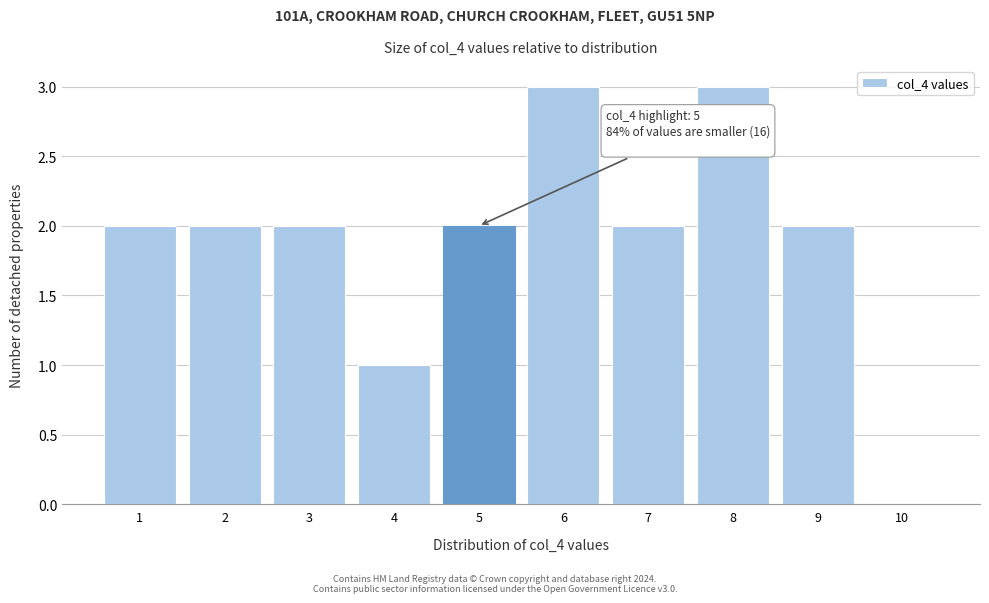

Reading left to right, list all the values displayed in this chart.

1=2	2=2	3=2	4=1	5=2	6=3	7=2	8=3	9=2	10=0